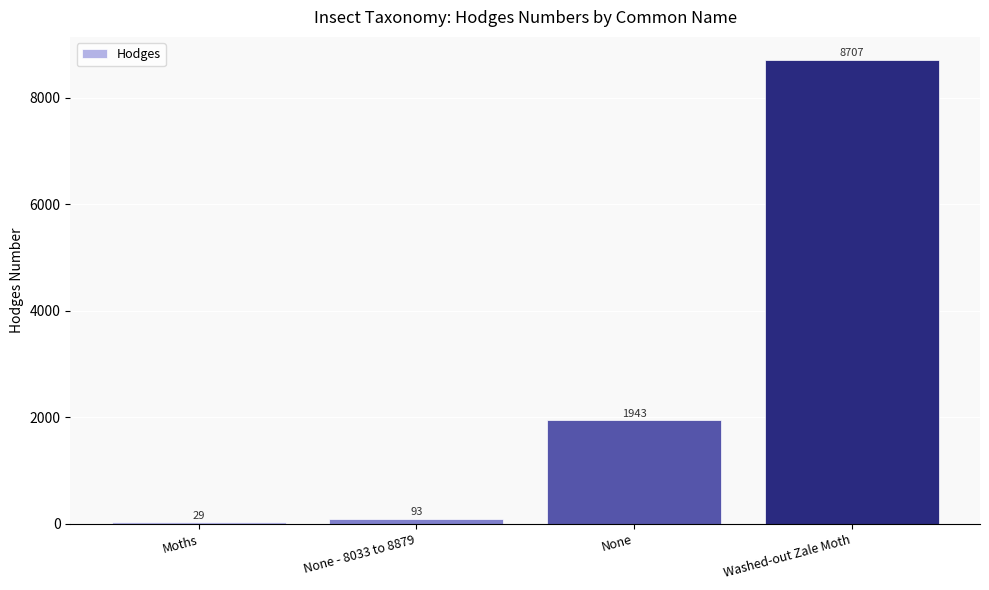

Which has a higher value, None or Washed-out Zale Moth?

Washed-out Zale Moth